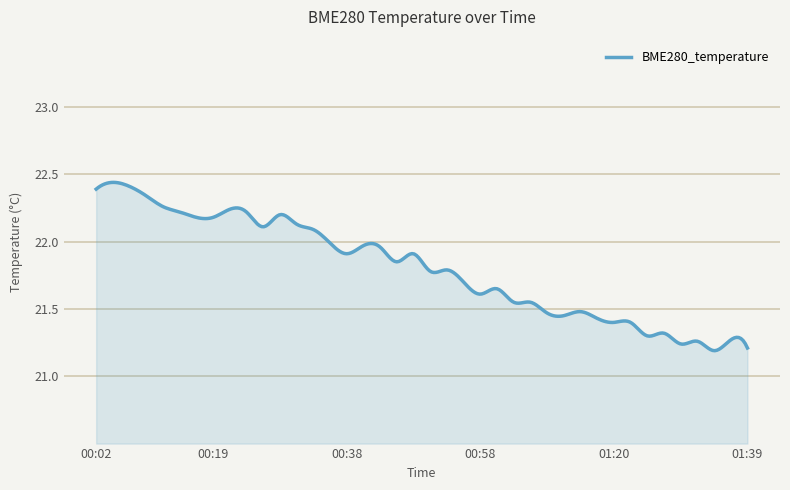

True or false: the data has more than 0 interior local peaks.

True